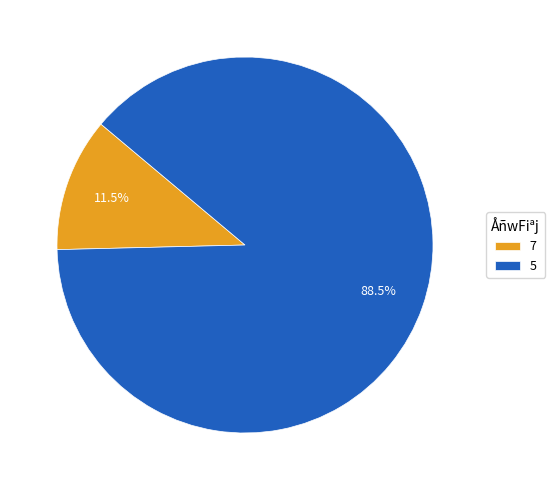

What is the largest slice in the pie chart?

5